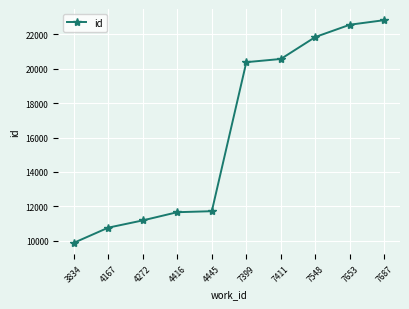

The chart shows a value of 22834 at 7687. True or false?

True